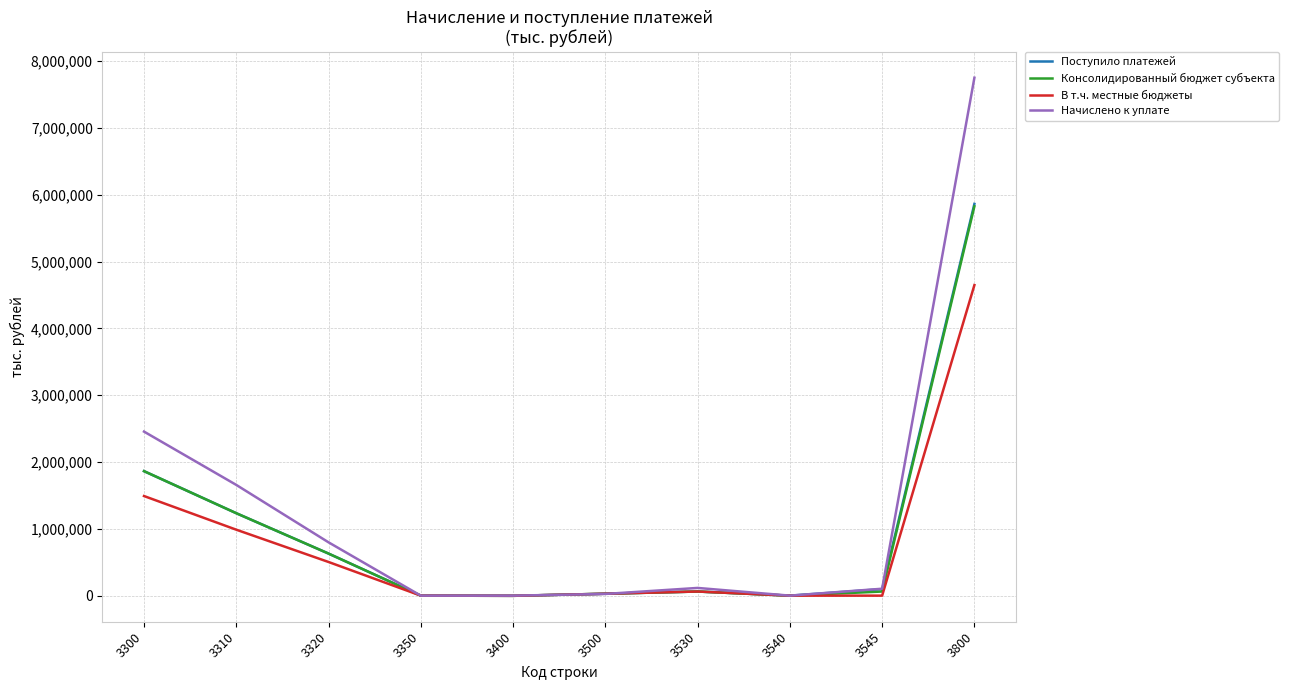

Is this an area chart (filled region under the line)?

No